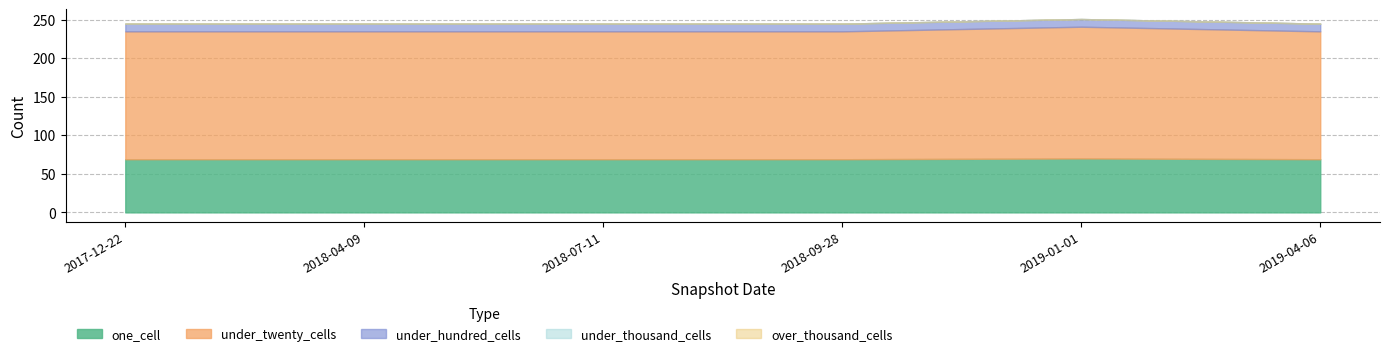

At which label is under_hundred_cells closest to 10?

2017-12-22